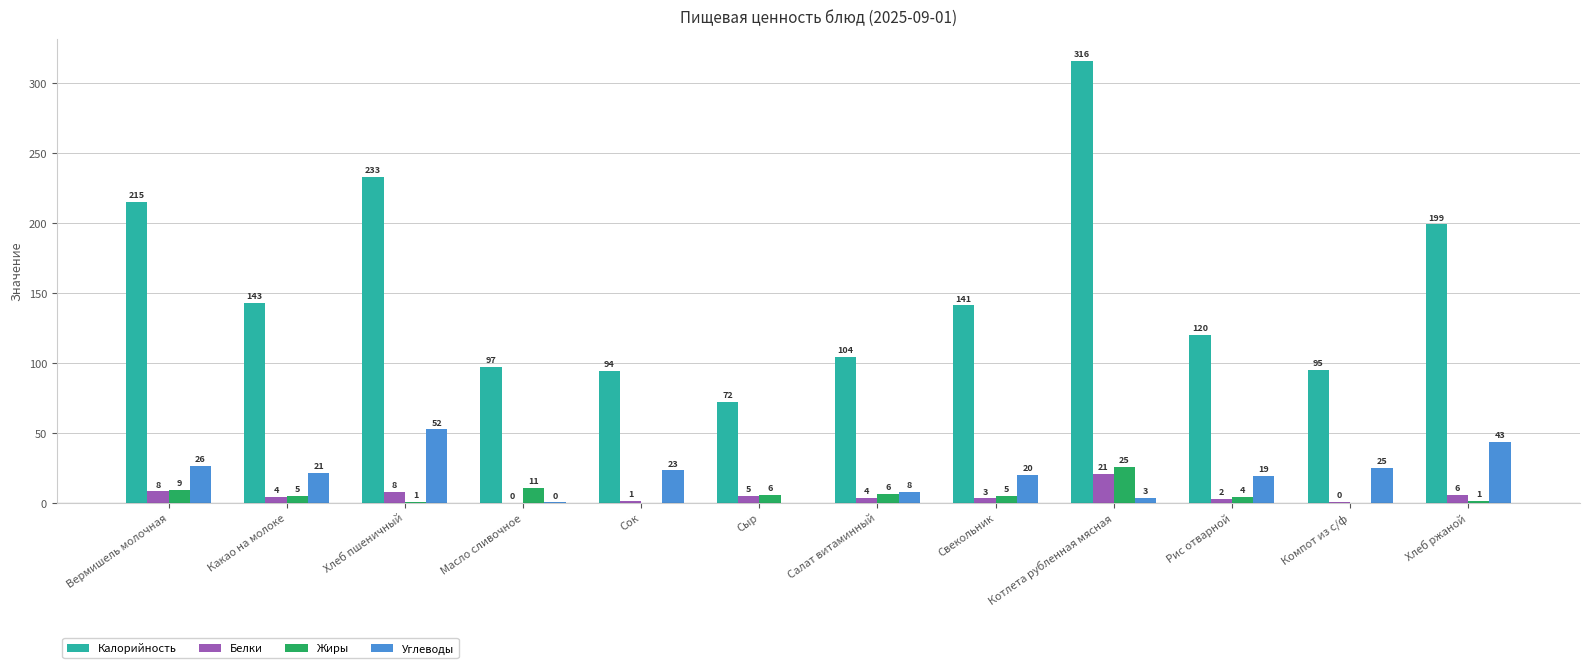

Is the value of Жиры at Хлеб пшеничный greater than the value of Калорийность at Компот из с/ф?

No